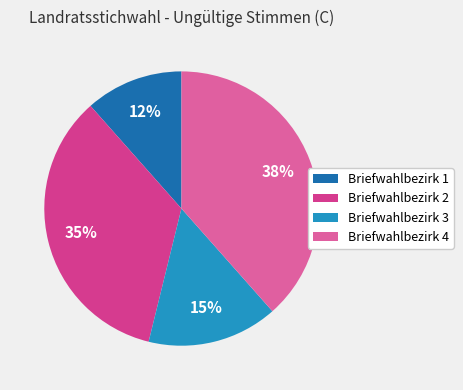

Approximately how many times larger is the value at Briefwahlbezirk 2 compared to Briefwahlbezirk 4?

0.9